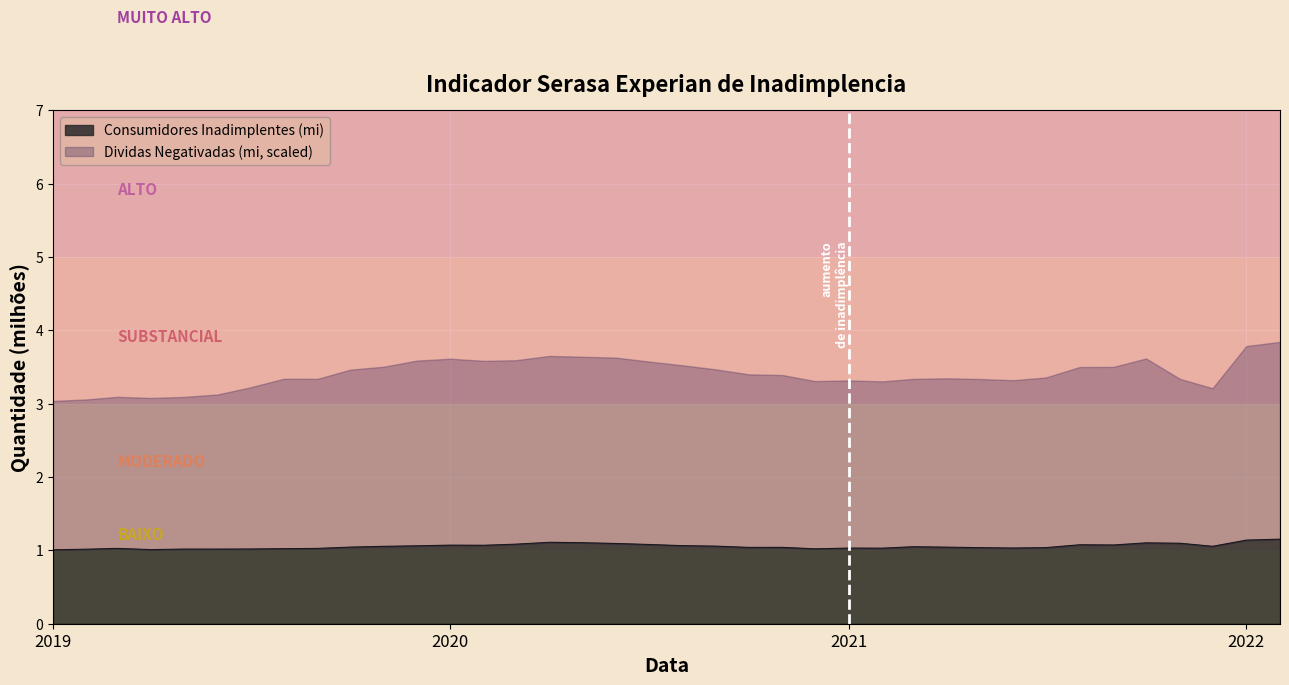

What is the change in value from 2021-10 to 2022-02?

+0.1